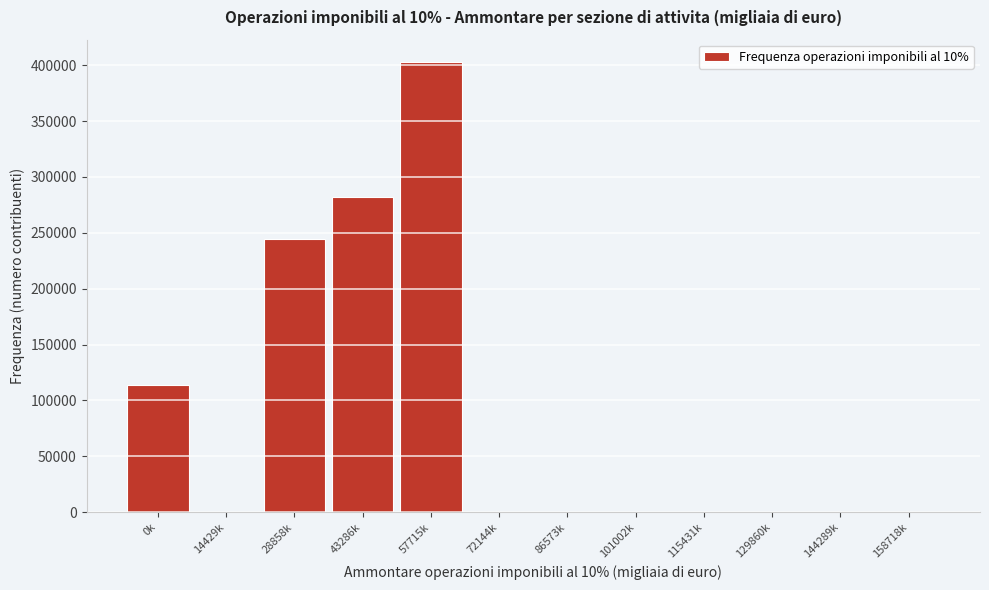

Reading right to left, what are all the values shown in this chart?

158718k=0	144289k=0	129860k=0	115431k=0	101002k=0	86573k=0	72144k=0	57715k=402604	43286k=282250	28858k=244481	14429k=0	0k=113458